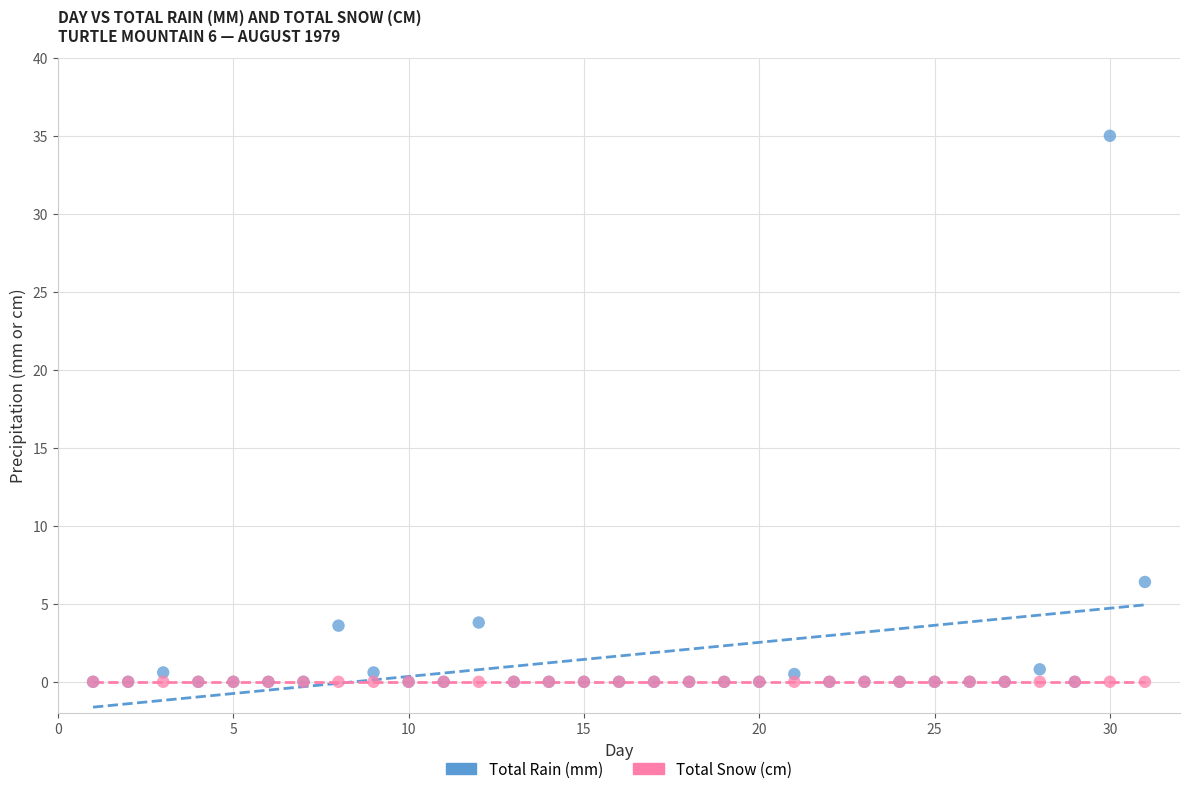

In the Total Rain (mm) series, what Y value is closest to 17?

6.4